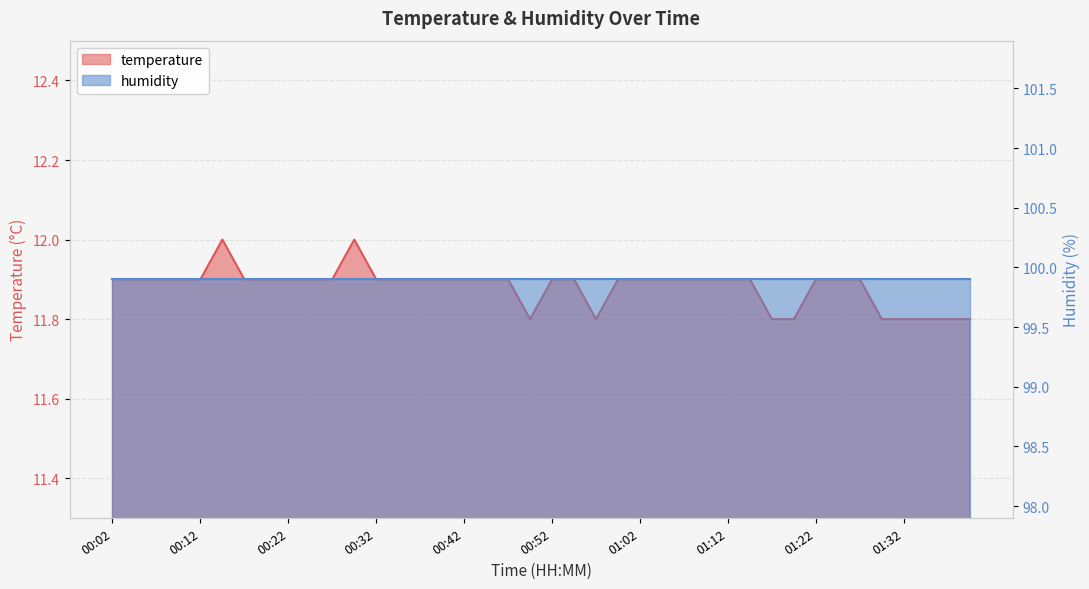

What is the change in value from 01:05 to 01:20?

-0.1